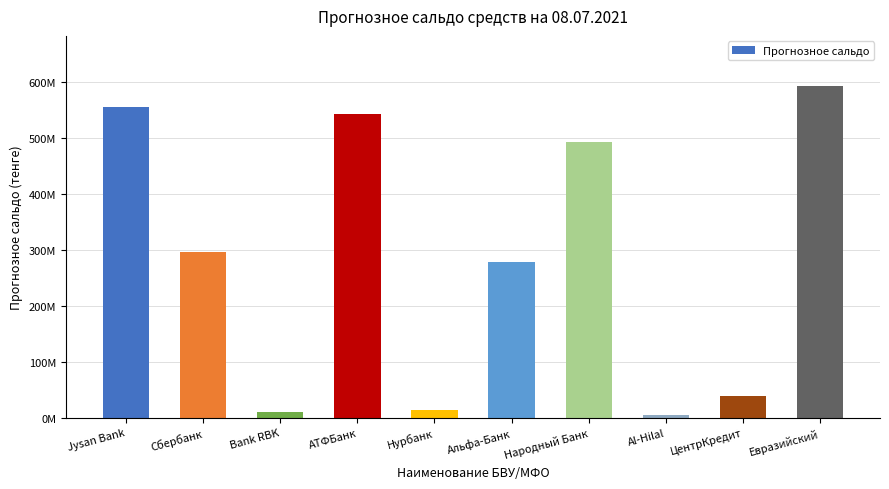

What is the label of the 6th bar from the left?

Альфа-Банк